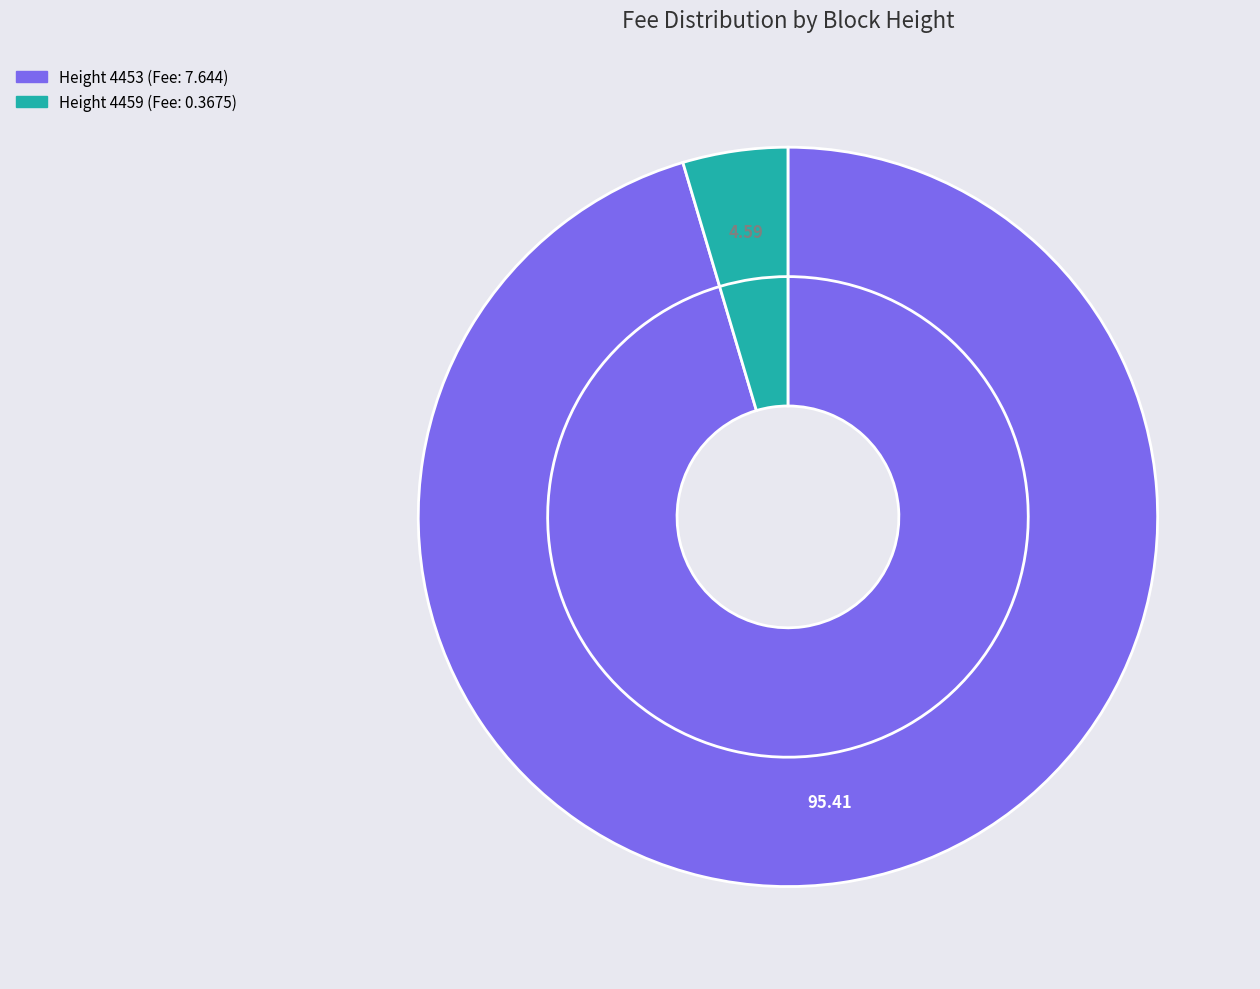

Do 4453 and 4459 together represent more than half of the pie?

Yes